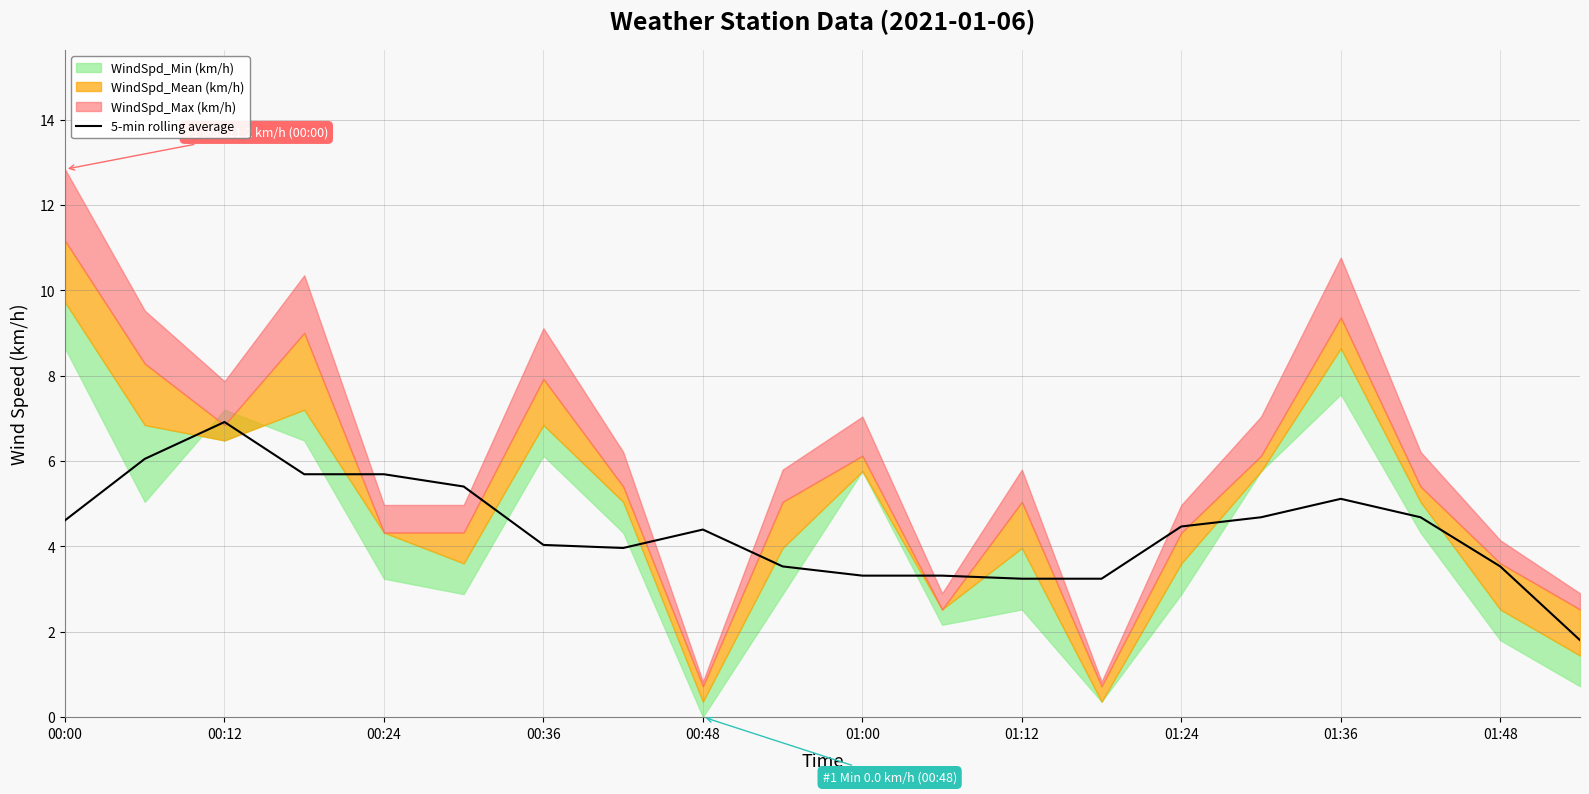

How many values exceed 4?

12